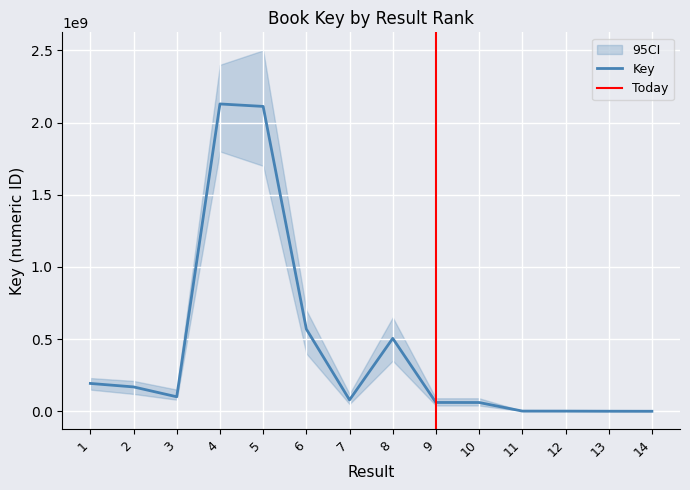

Where is the first local minimum?

3